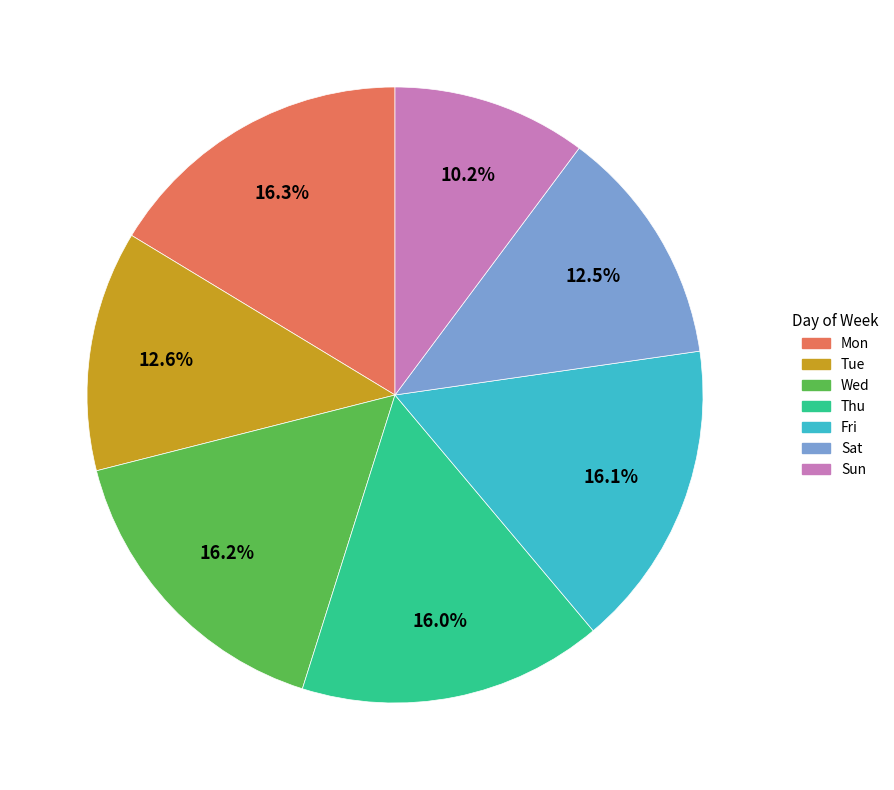

What percentage do Mon and Wed together represent?

32.5%